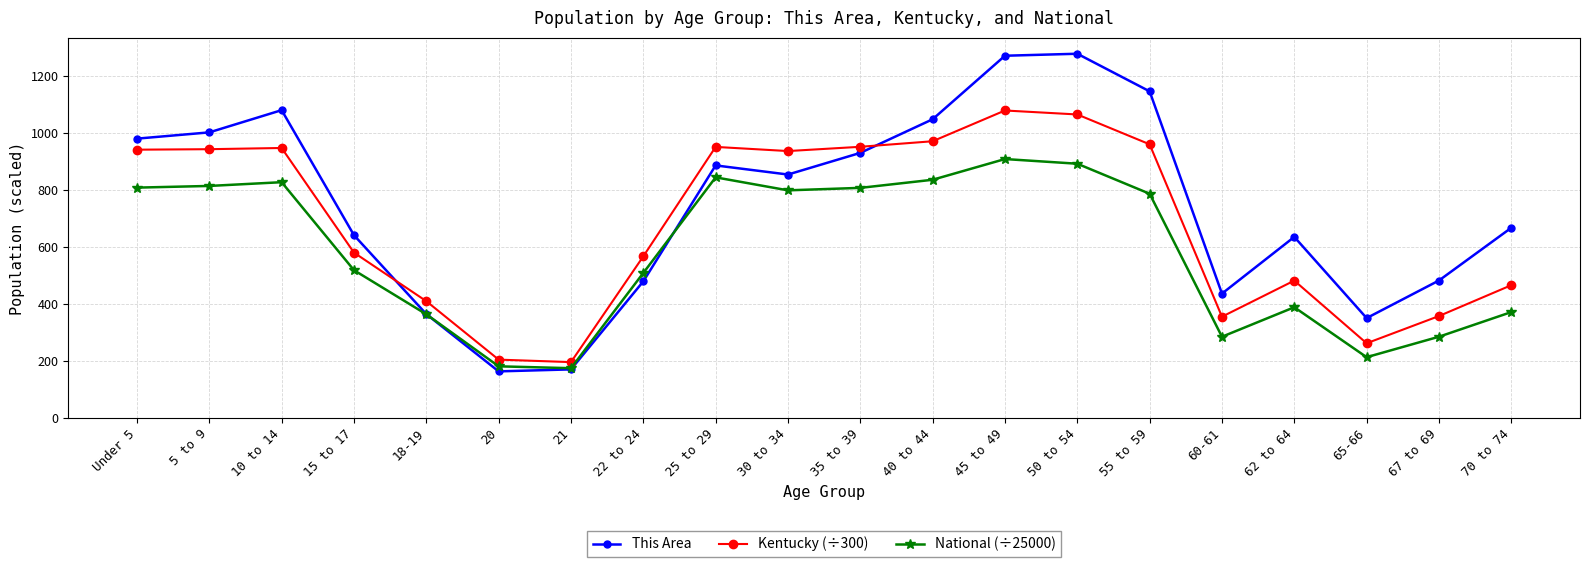

What is the value of the This Area point at the 12th from the left?

1048.0